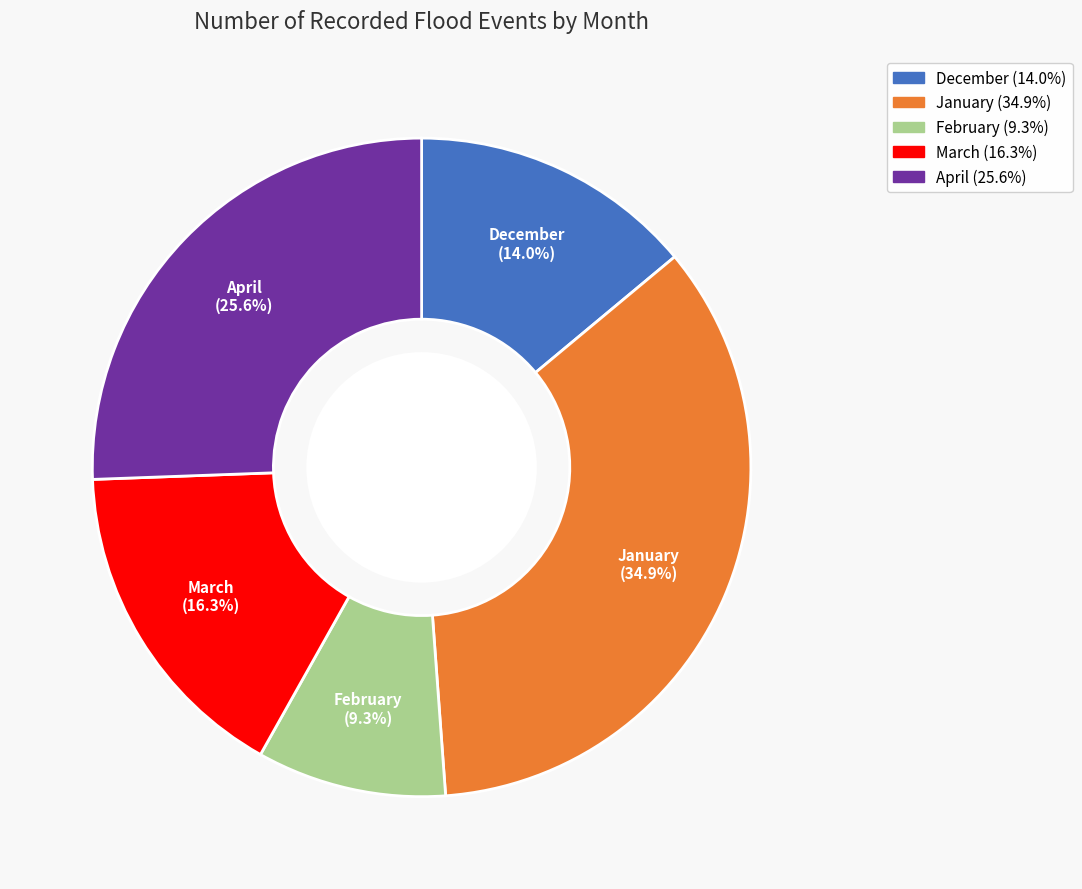

Does any single category account for the majority?

No